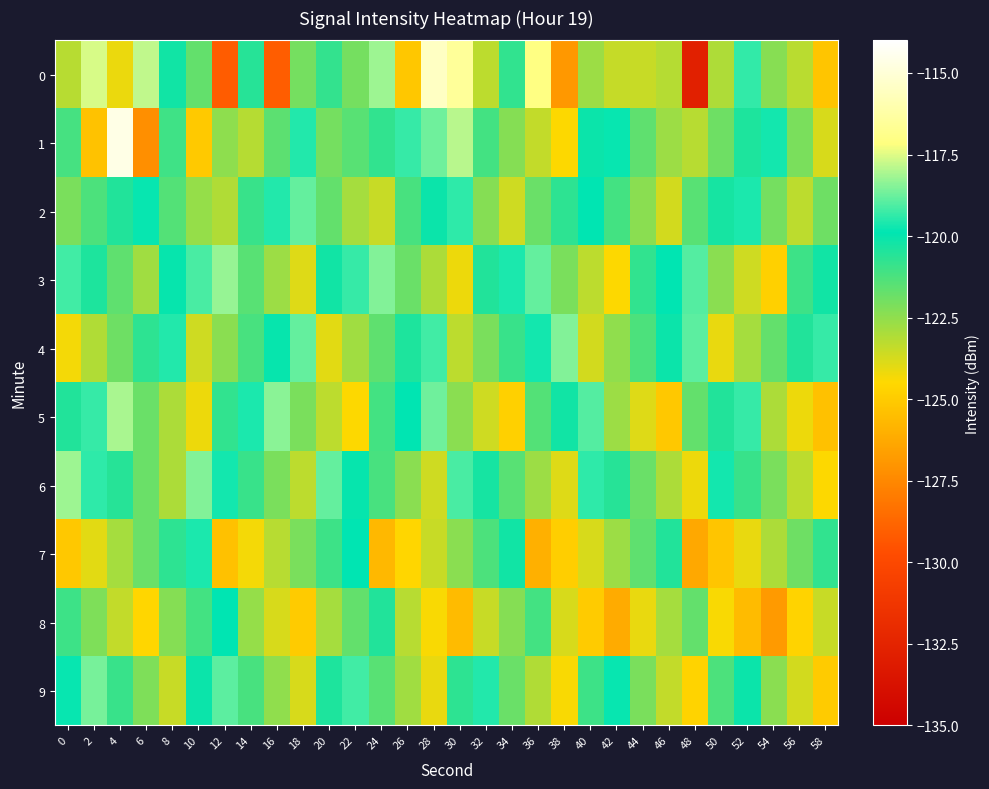

Reading left to right, list all the values displayed in this chart.

0: 0=-123.2	2=-117.6	4=-124.2	6=-117.8	8=-120.2	10=-121.7	12=-129.2	14=-120.6	16=-129.1	18=-122.0	20=-120.8	22=-122.0	24=-118.2	26=-125.2	28=-115.5	30=-116.5	32=-123.3	34=-120.8	36=-117.1	38=-126.9	40=-122.7	42=-123.5	44=-123.5	46=-123.2	48=-132.7	50=-123.1	52=-119.4	54=-122.3	56=-123.3	58=-125.2
1: 0=-121.2	2=-125.3	4=-114.6	6=-127.2	8=-121.0	10=-125.1	12=-122.5	14=-123.2	16=-121.6	18=-119.5	20=-122.0	22=-121.5	24=-120.8	26=-119.3	28=-118.7	30=-117.9	32=-121.1	34=-122.3	36=-123.4	38=-124.5	40=-120.1	42=-119.8	44=-121.6	46=-122.7	48=-123.2	50=-121.9	52=-120.4	54=-119.7	56=-122.1	58=-123.8
2: 0=-122.1	2=-121.3	4=-120.5	6=-119.8	8=-121.4	10=-122.6	12=-123.1	14=-120.9	16=-119.5	18=-118.8	20=-121.7	22=-122.9	24=-123.5	26=-121.2	28=-120.1	30=-119.4	32=-122.3	34=-123.6	36=-121.8	38=-120.7	40=-119.9	42=-121.1	44=-122.4	46=-123.7	48=-121.5	50=-120.3	52=-119.6	54=-122.0	56=-123.3	58=-121.9
3: 0=-119.2	2=-120.4	4=-121.6	6=-122.8	8=-120.0	10=-119.1	12=-118.3	14=-121.5	16=-122.7	18=-123.9	20=-120.2	22=-119.3	24=-118.5	26=-121.8	28=-123.0	30=-124.2	32=-120.5	34=-119.6	36=-118.8	38=-122.1	40=-123.3	42=-124.5	44=-120.8	46=-119.9	48=-119.0	50=-122.4	52=-123.6	54=-124.8	56=-121.0	58=-120.2
4: 0=-124.3	2=-123.1	4=-121.9	6=-120.7	8=-119.5	10=-123.6	12=-122.4	14=-121.2	16=-120.0	18=-118.8	20=-124.0	22=-122.8	24=-121.6	26=-120.4	28=-119.2	30=-123.3	32=-122.1	34=-120.9	36=-119.7	38=-118.5	40=-123.7	42=-122.5	44=-121.3	46=-120.1	48=-118.9	50=-124.1	52=-122.9	54=-121.7	56=-120.5	58=-119.3
5: 0=-120.5	2=-119.3	4=-118.1	6=-121.8	8=-123.0	10=-124.2	12=-120.8	14=-119.6	16=-118.4	18=-122.1	20=-123.3	22=-124.5	24=-121.1	26=-119.9	28=-118.7	30=-122.4	32=-123.6	34=-124.8	36=-121.4	38=-120.2	40=-119.0	42=-122.7	44=-123.9	46=-125.1	48=-121.7	50=-120.5	52=-119.3	54=-123.0	56=-124.2	58=-125.4
6: 0=-118.2	2=-119.4	4=-120.6	6=-121.8	8=-123.0	10=-118.5	12=-119.7	14=-120.9	16=-122.1	18=-123.3	20=-118.8	22=-120.0	24=-121.2	26=-122.4	28=-123.6	30=-119.1	32=-120.3	34=-121.5	36=-122.7	38=-123.9	40=-119.4	42=-120.6	44=-121.8	46=-123.0	48=-124.2	50=-119.7	52=-120.9	54=-122.1	56=-123.3	58=-124.5
7: 0=-125.1	2=-124.0	4=-122.9	6=-121.8	8=-120.7	10=-119.6	12=-125.4	14=-124.3	16=-123.2	18=-122.1	20=-121.0	22=-119.9	24=-125.7	26=-124.6	28=-123.5	30=-122.4	32=-121.3	34=-120.2	36=-126.0	38=-124.9	40=-123.8	42=-122.7	44=-121.6	46=-120.5	48=-126.3	50=-125.2	52=-124.1	54=-123.0	56=-121.9	58=-120.8
8: 0=-121.0	2=-122.2	4=-123.4	6=-124.6	8=-122.3	10=-121.1	12=-119.9	14=-122.6	16=-123.8	18=-125.0	20=-122.9	22=-121.7	24=-120.5	26=-123.2	28=-124.4	30=-125.6	32=-123.5	34=-122.3	36=-121.1	38=-123.8	40=-125.0	42=-126.2	44=-124.1	46=-122.9	48=-121.7	50=-124.4	52=-125.6	54=-126.8	56=-124.7	58=-123.5
9: 0=-119.8	2=-118.6	4=-120.9	6=-122.2	8=-123.5	10=-120.1	12=-118.9	14=-121.2	16=-122.5	18=-123.8	20=-120.4	22=-119.2	24=-121.5	26=-122.8	28=-124.1	30=-120.7	32=-119.5	34=-121.8	36=-123.1	38=-124.4	40=-121.0	42=-119.8	44=-122.1	46=-123.4	48=-124.7	50=-121.3	52=-120.1	54=-122.4	56=-123.7	58=-125.0